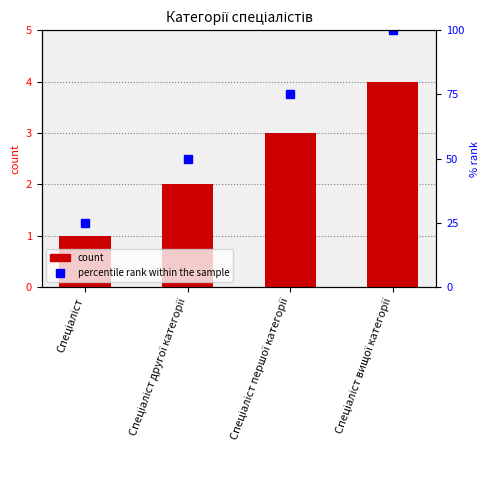

How many values are between 2 and 4?

3